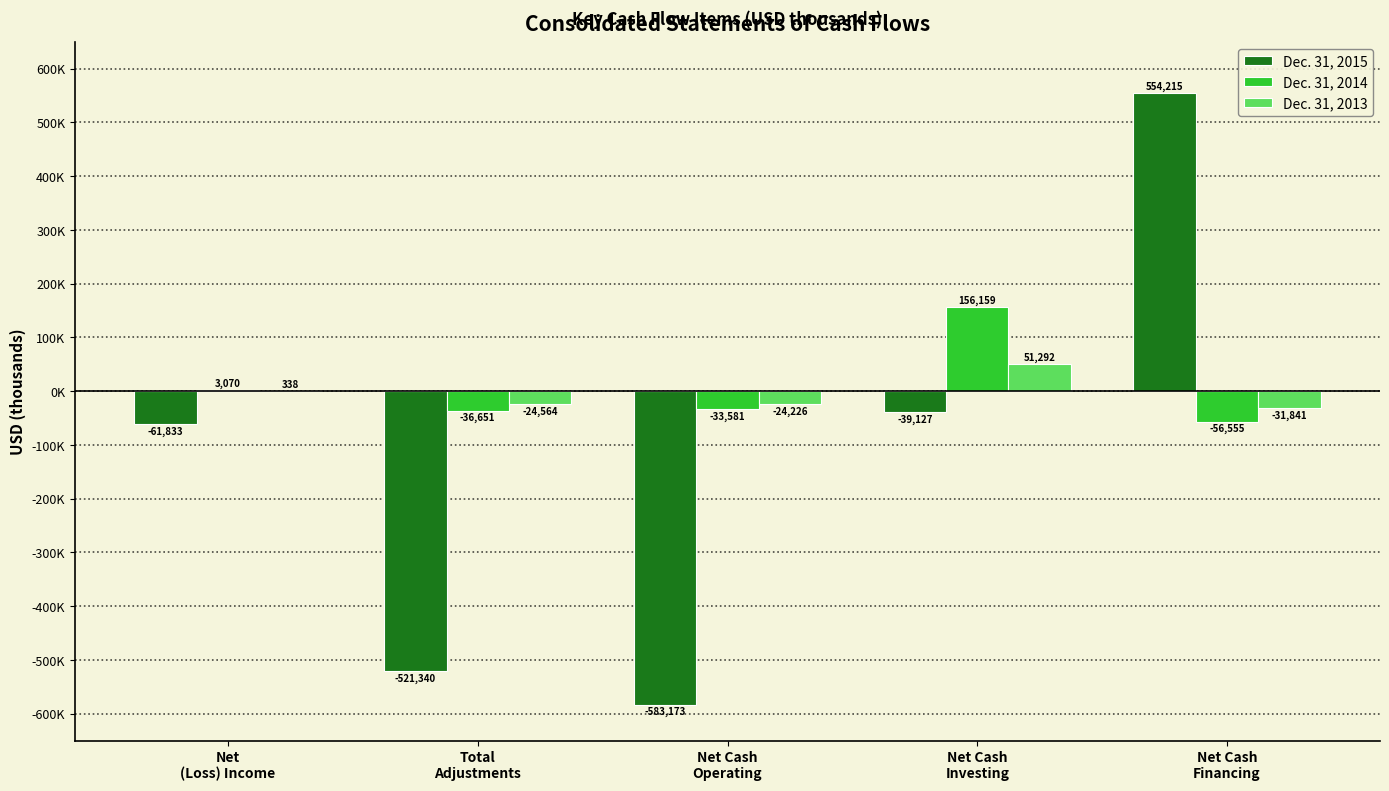

What is the difference between the highest and lowest values at Net Cash
Investing?

195286